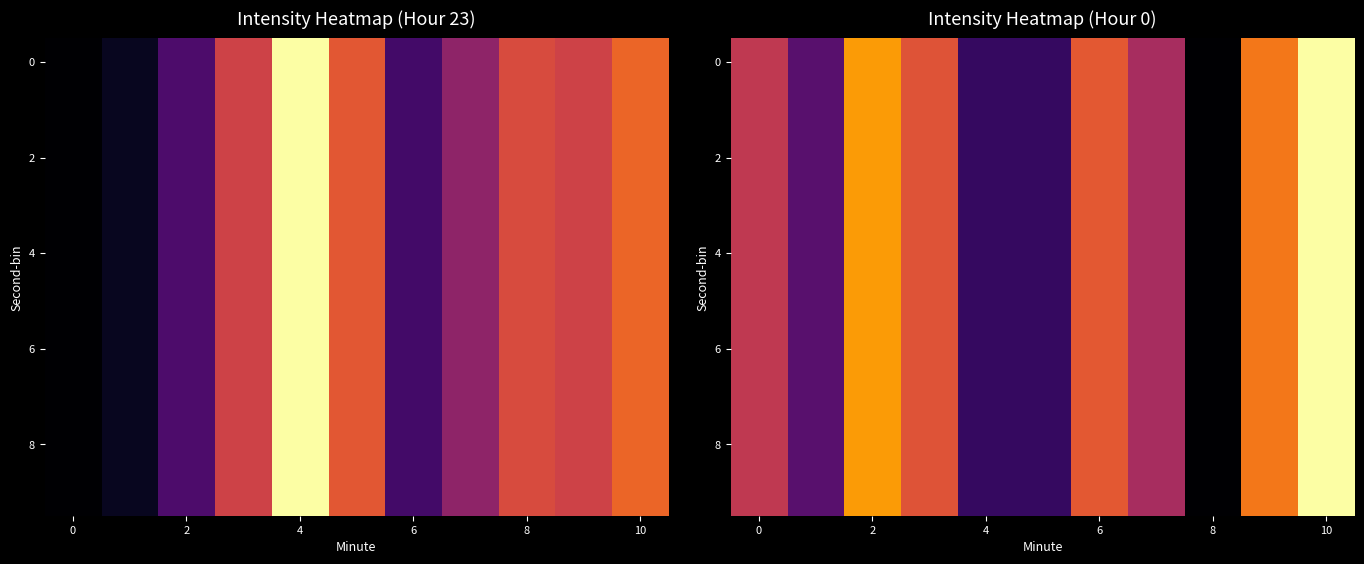

What is the sum of the 8 values at 10 and 8?

1.0